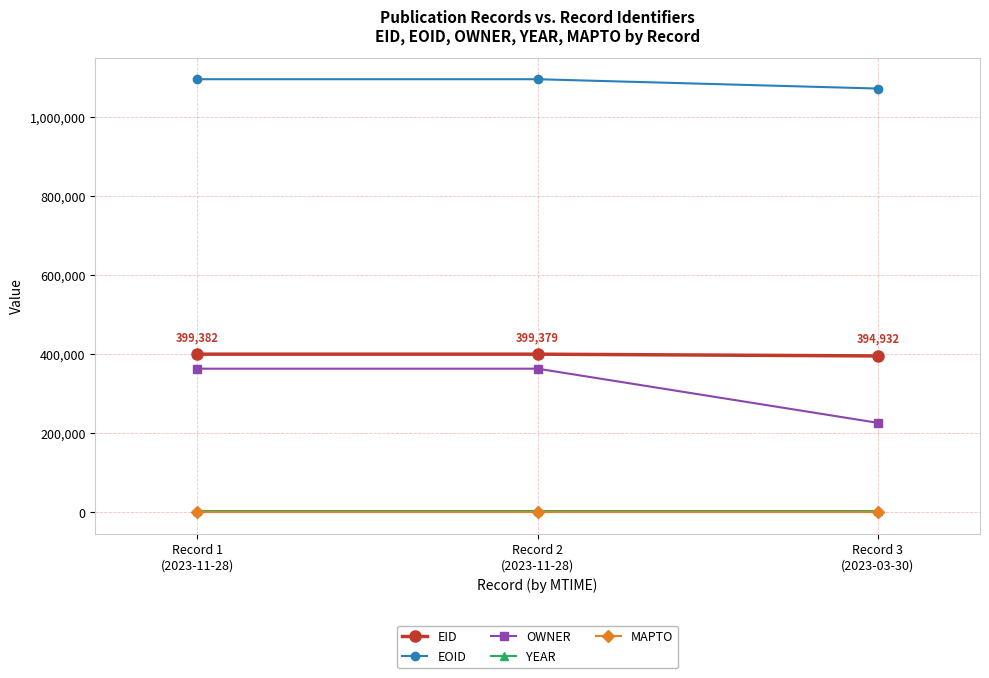

At which label is EID closest to 397157?

Record 2
(2023-11-28)